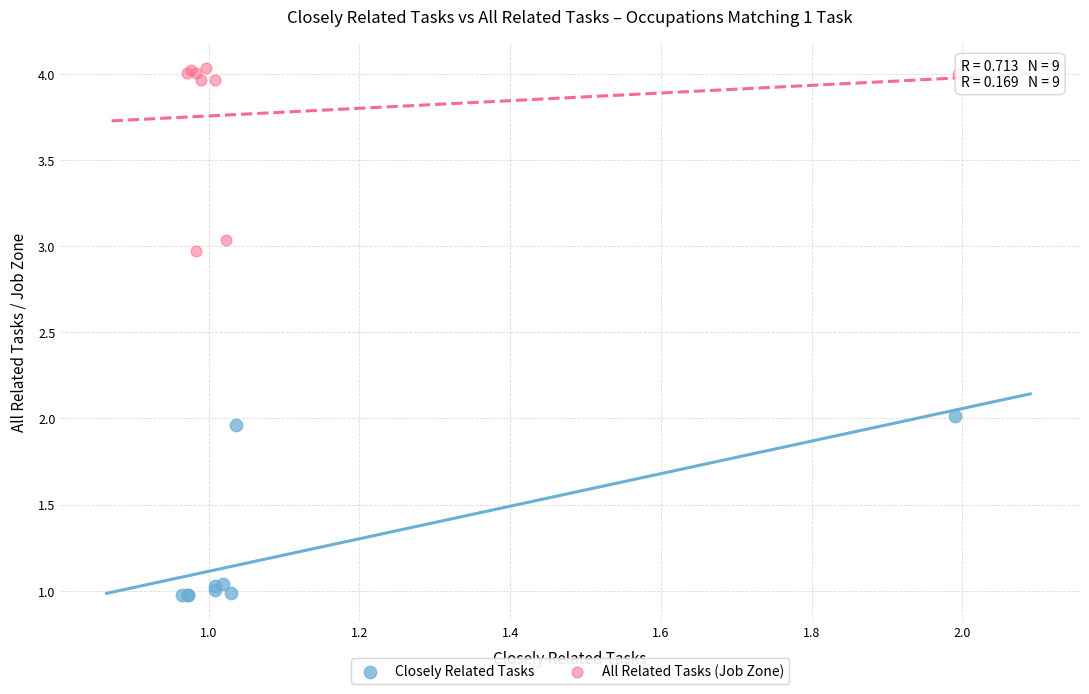

Which series reaches the maximum Y coordinate?

All Related Tasks (Job Zone)